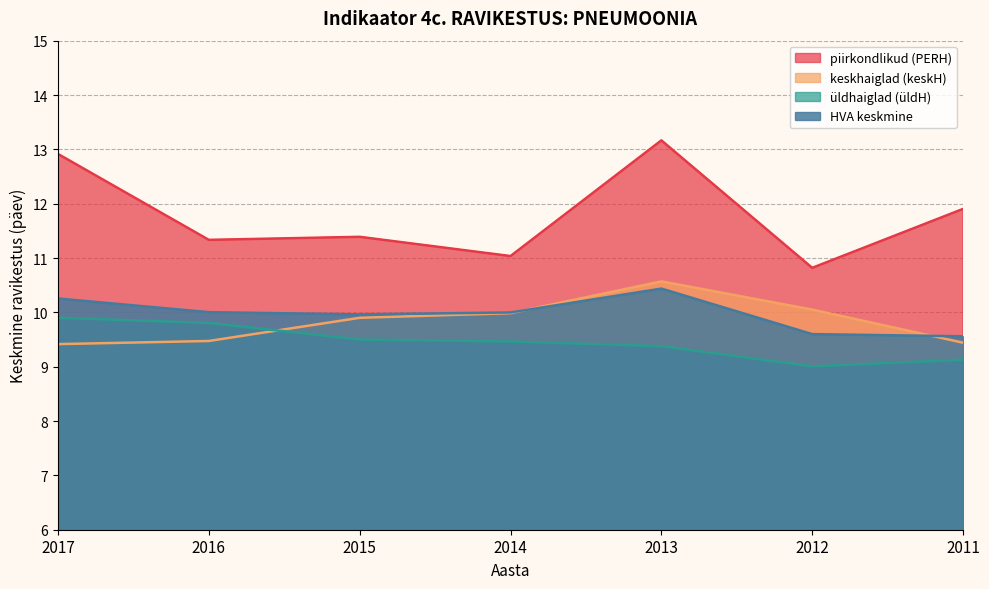

The value of üldhaiglad (üldH) at 2014 is 9.5. True or false?

True